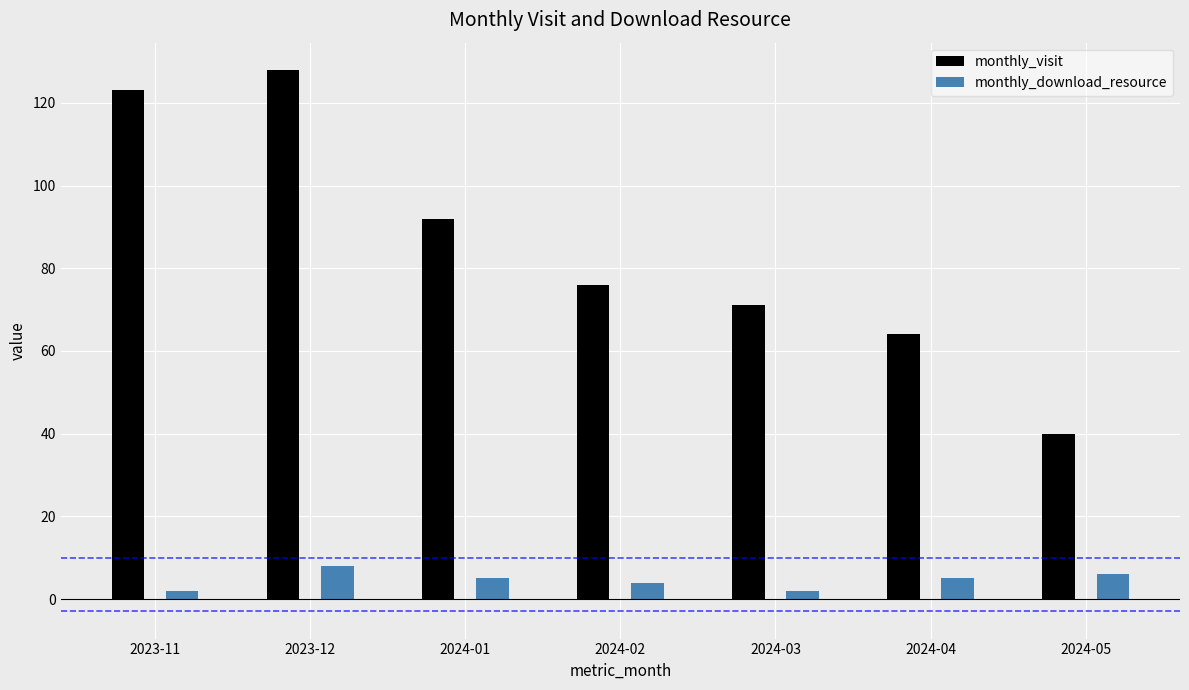

Is it true that monthly_visit equals 99 at 2024-03?

False